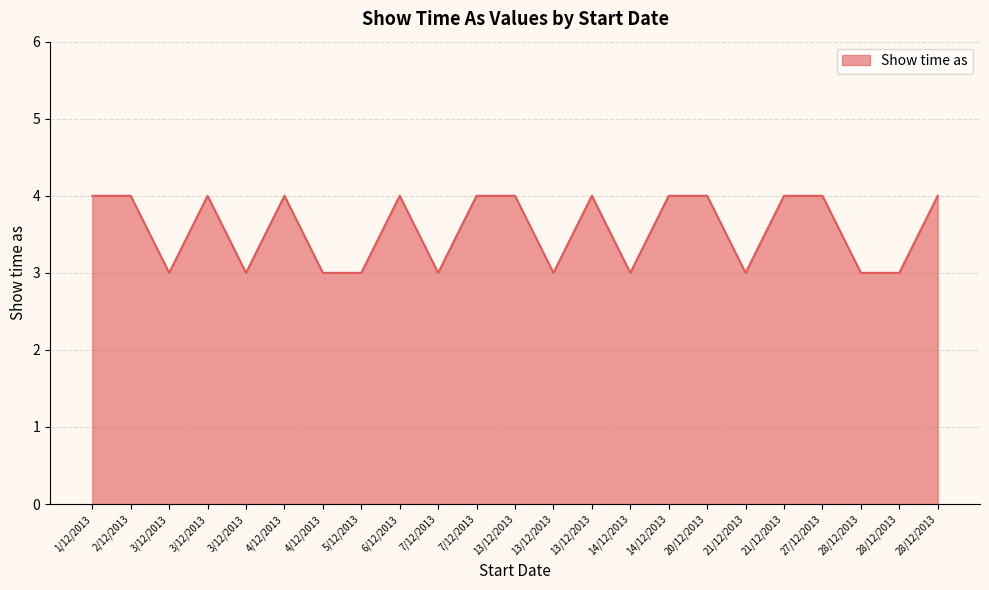

What is the difference between the second highest and second lowest values?

1